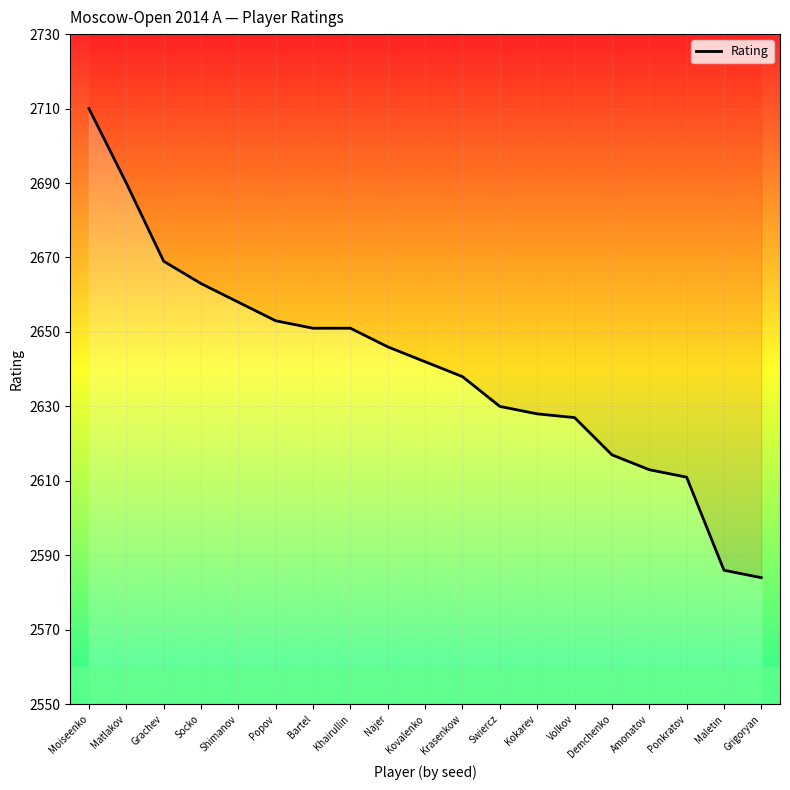

What is the difference between the maximum and second lowest values?

124